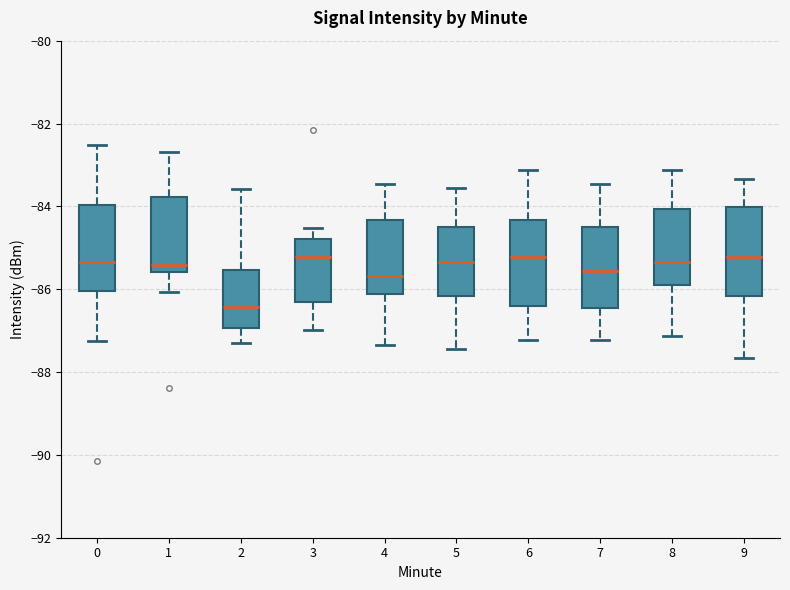

Reading left to right, read every box against the y-axis: the position of its median line, the range the box covers, and the ends of its whiskers. The values are not printed on the chart, so give them approximately, as read against the axis.

0: median -85.4, box -86.0 to -84.0, whiskers -87.2 to -82.6
1: median -85.4, box -85.6 to -83.8, whiskers -86.0 to -82.6
2: median -86.4, box -87.0 to -85.6, whiskers -87.2 to -83.6
3: median -85.2, box -86.4 to -84.8, whiskers -87.0 to -84.6
4: median -85.6, box -86.2 to -84.4, whiskers -87.4 to -83.4
5: median -85.4, box -86.2 to -84.6, whiskers -87.4 to -83.6
6: median -85.2, box -86.4 to -84.4, whiskers -87.2 to -83.2
7: median -85.6, box -86.4 to -84.6, whiskers -87.2 to -83.4
8: median -85.4, box -85.8 to -84.0, whiskers -87.2 to -83.2
9: median -85.2, box -86.2 to -84.0, whiskers -87.6 to -83.4